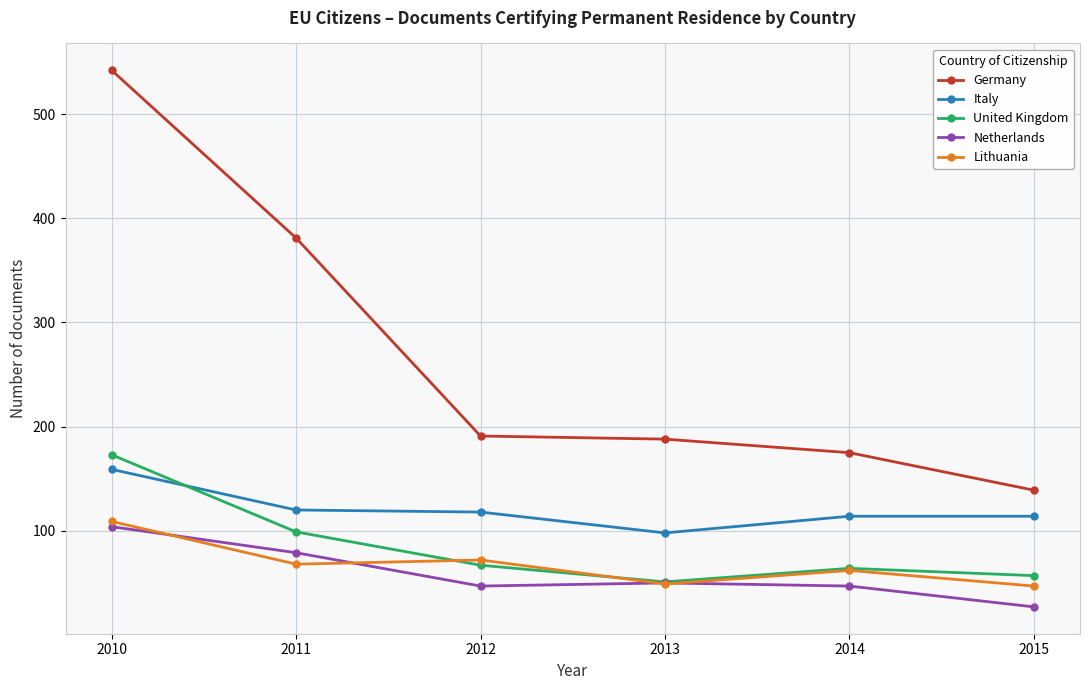

What is the difference between the Italy values at 2010 and 2011?

39